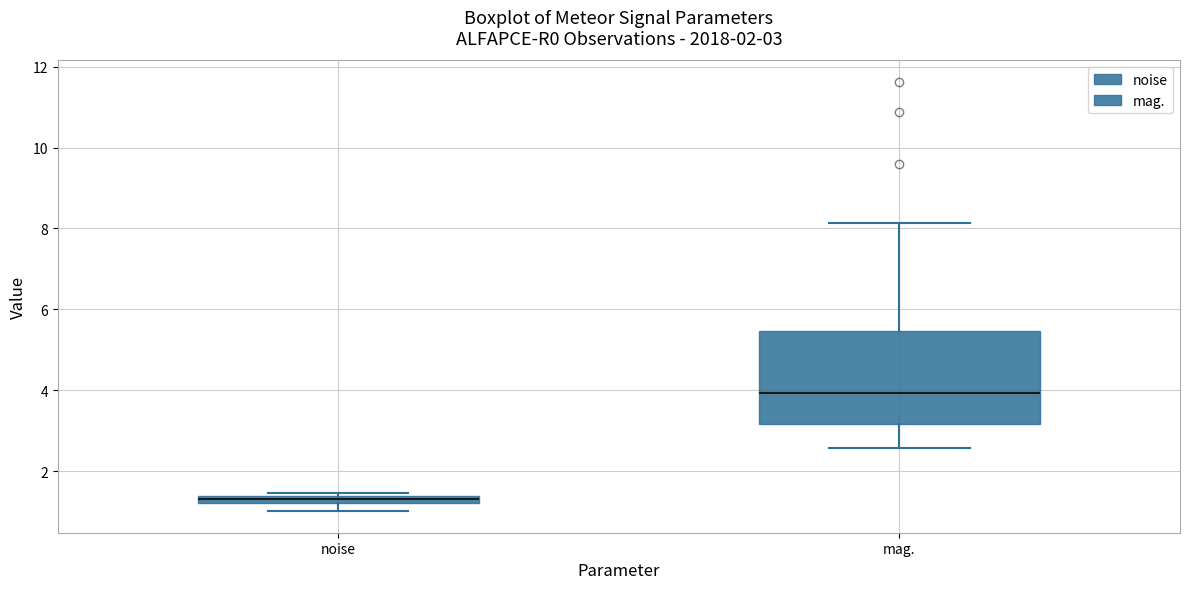

Comparing the boxes themselves (not the whiskers), which one is the tallest?

mag.